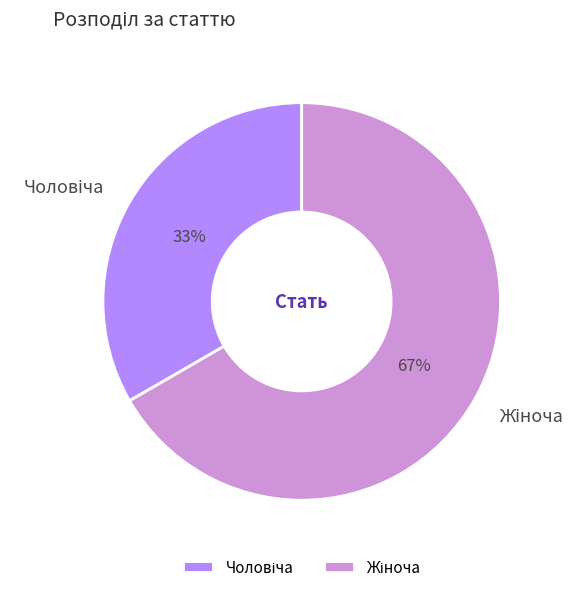

To the nearest percent, what is the average slice percentage?

50%